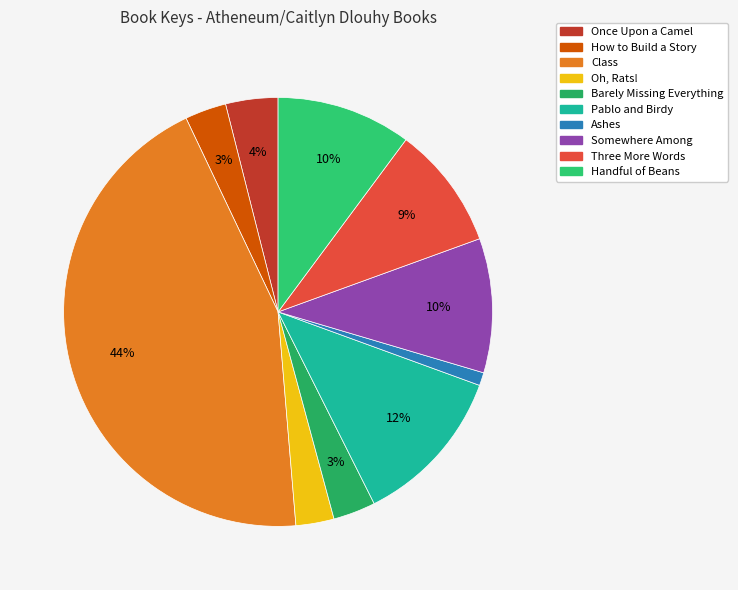

Count the number of slices in the pie.

10